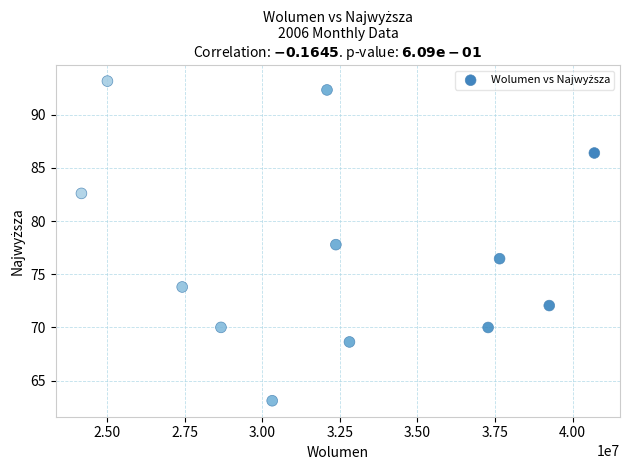

What is the average Y value?

77.2